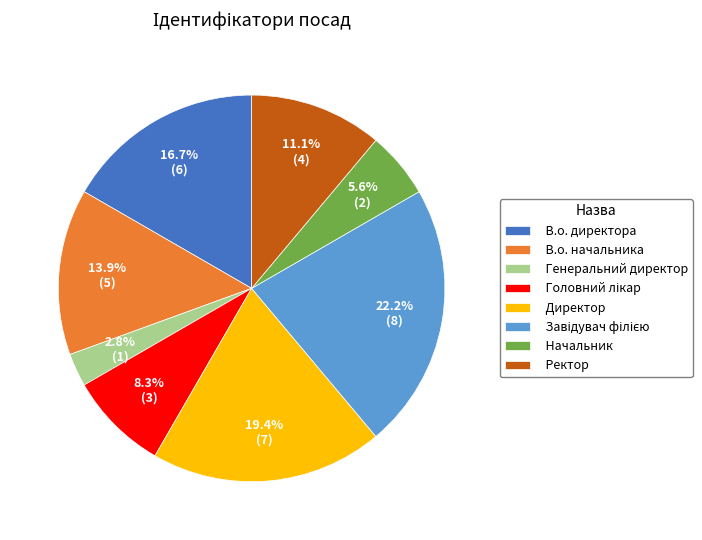

To the nearest percent, what portion does В.о. начальника represent?

14%